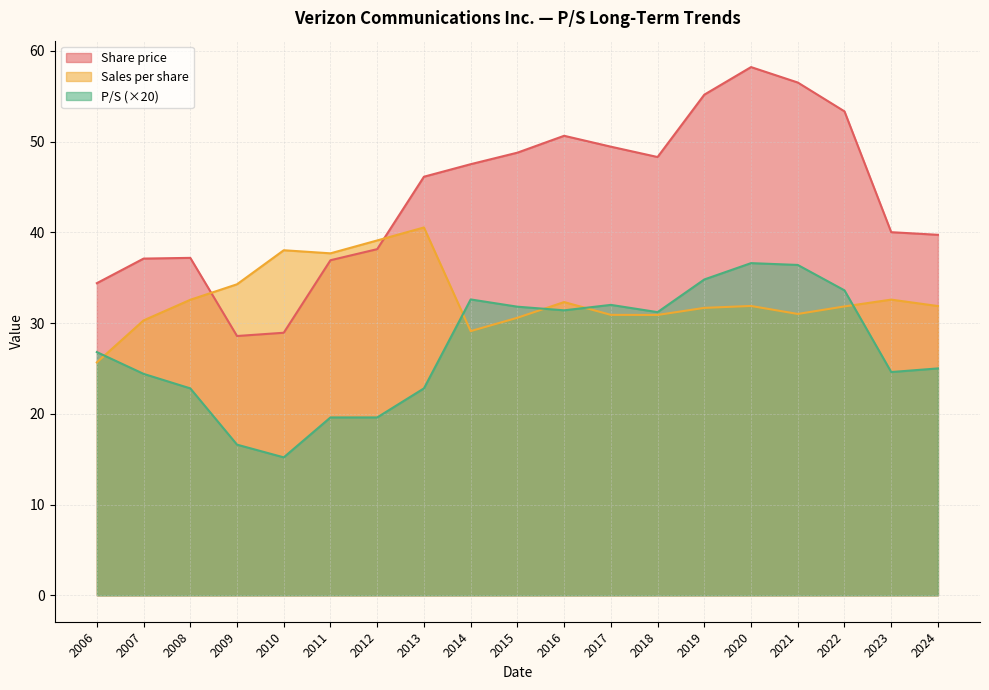

What is the value of the P/S point at the 2nd from the left?

1.2